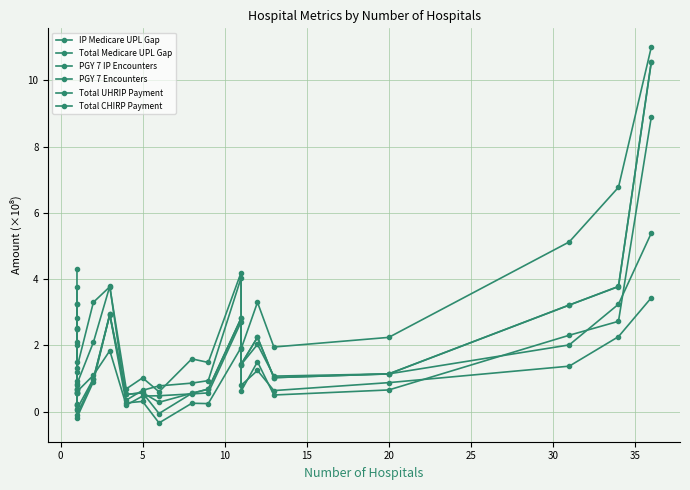

How many distinct data groups are displayed?

6